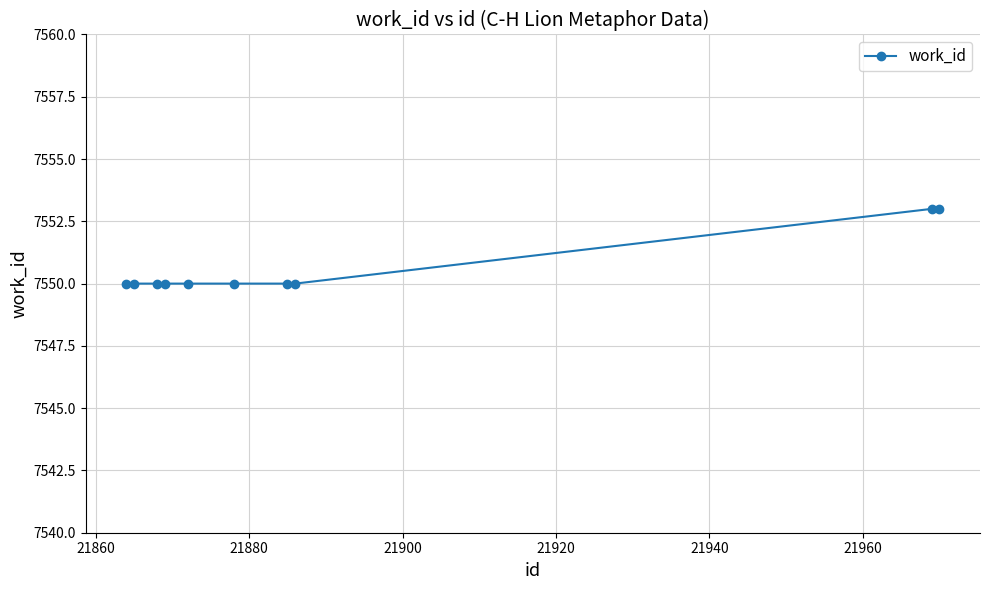

What is the value of the 2nd point from the left?

7550